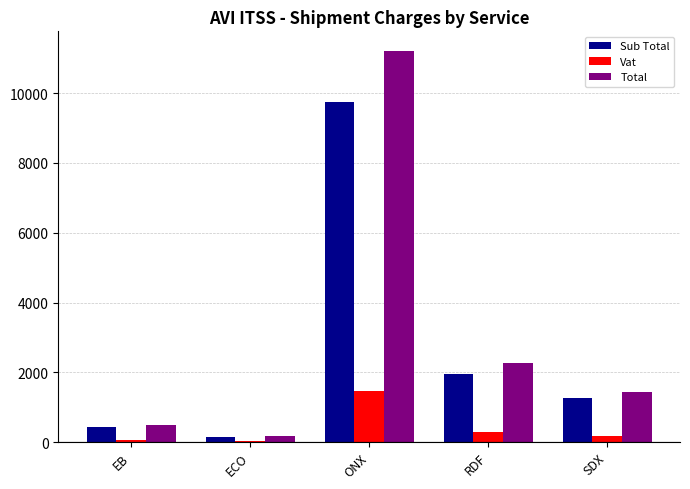

At which category is the sum across all series the highest?

ONX